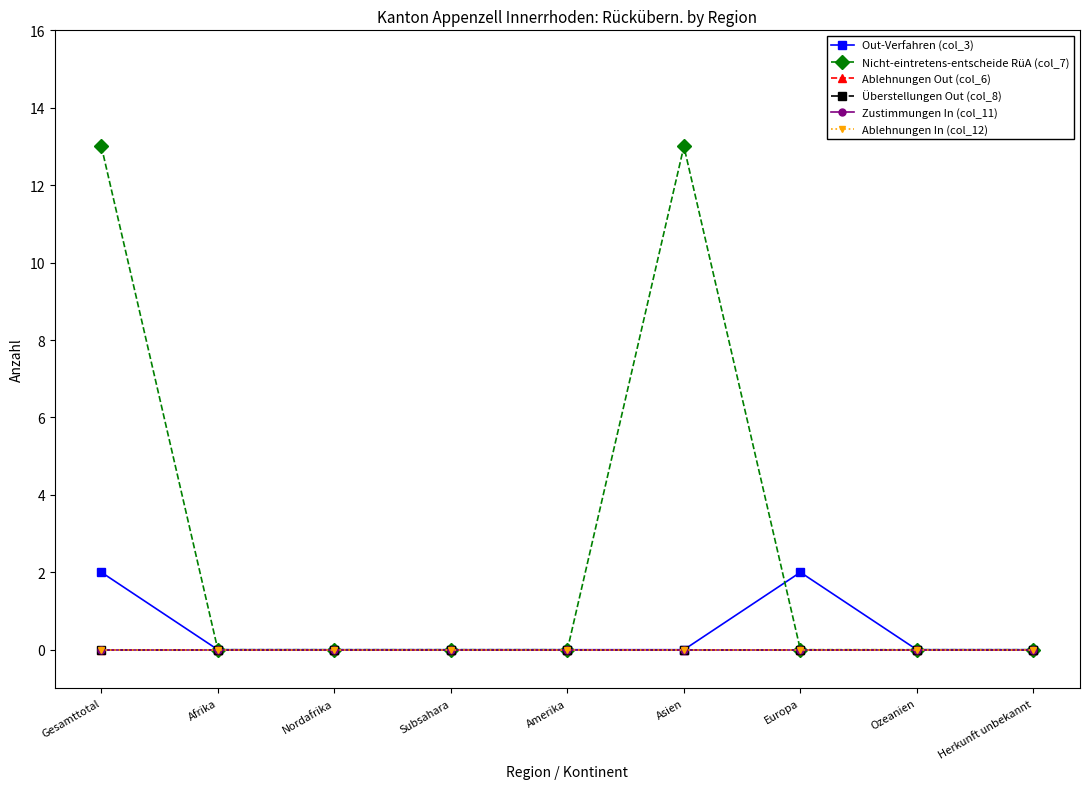

Where is Out-Verfahren (col_3) nearest to the value 1?

Gesamttotal